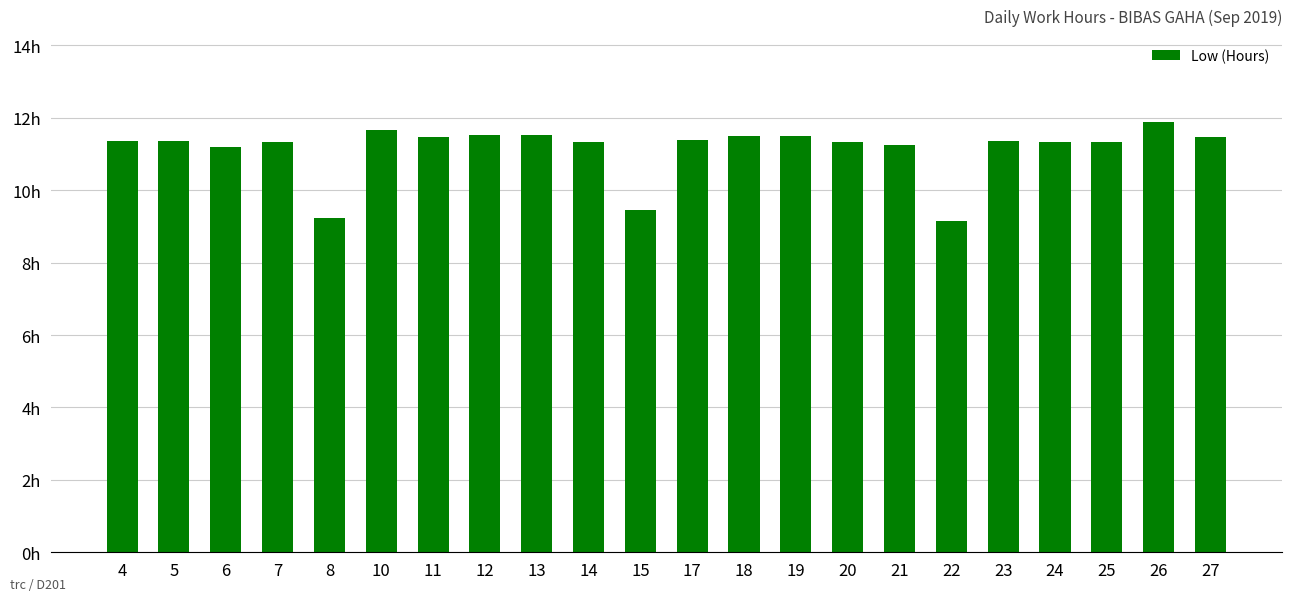

Does the chart contain any negative values?

No